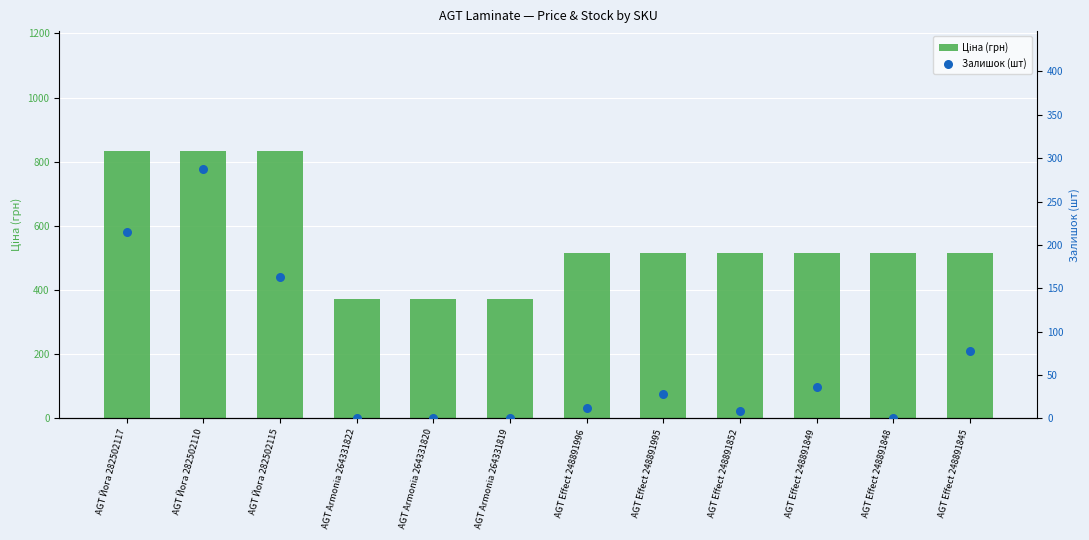

At how many categories does at least one series exceed 390?

9